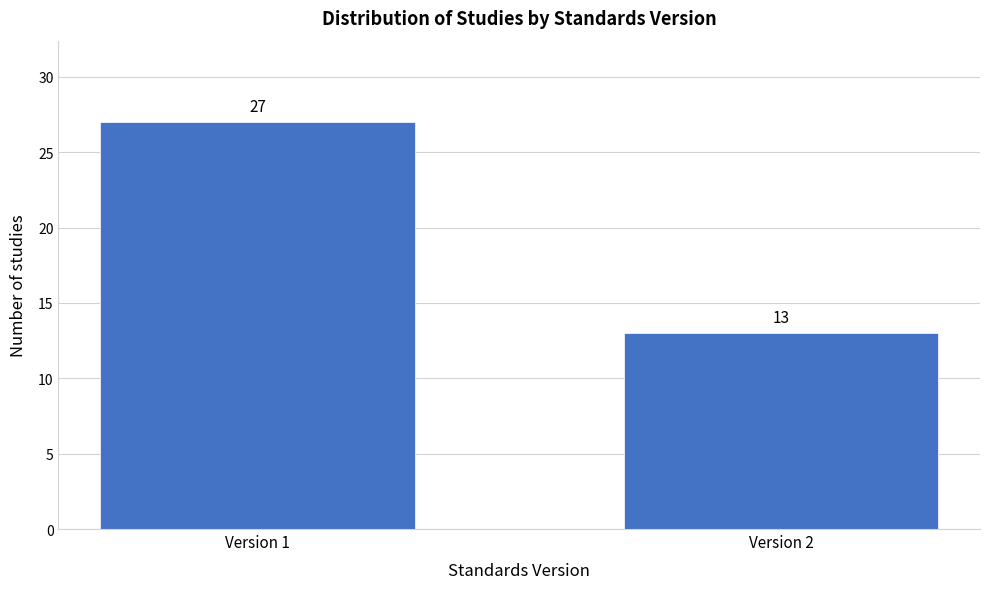

Reading left to right, list all the values displayed in this chart.

27	13